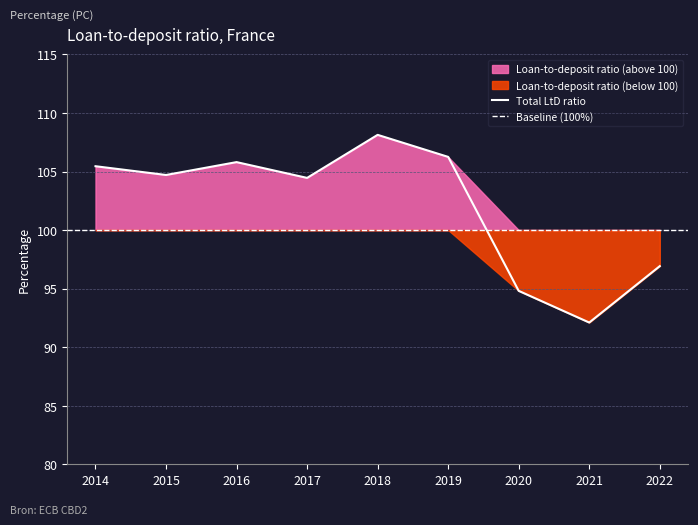

Which has a higher value, 2017 or 2021?

2017